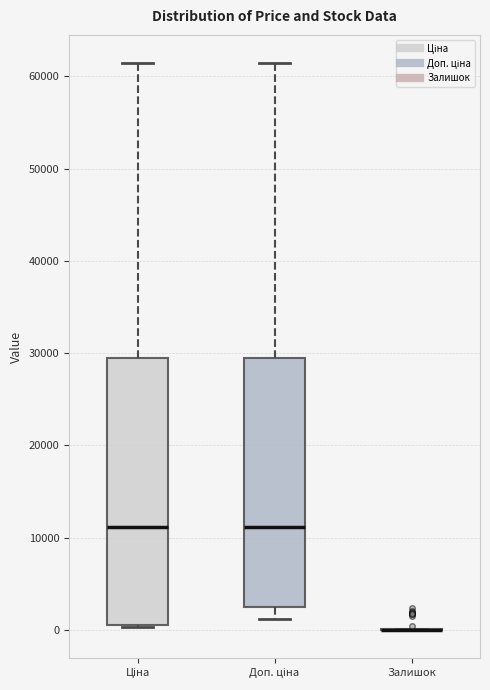

Reading left to right, read every box against the y-axis: the position of its median line, the range the box covers, and the ends of its whiskers. The values are not printed on the chart, so give them approximately, as read against the axis.

Ціна: median 11000, box 1000 to 29000, whiskers 0 to 61000
Доп. ціна: median 11000, box 2000 to 29000, whiskers 1000 to 61000
Залишок: box collapsed to a line at 0, whiskers 0 to 0